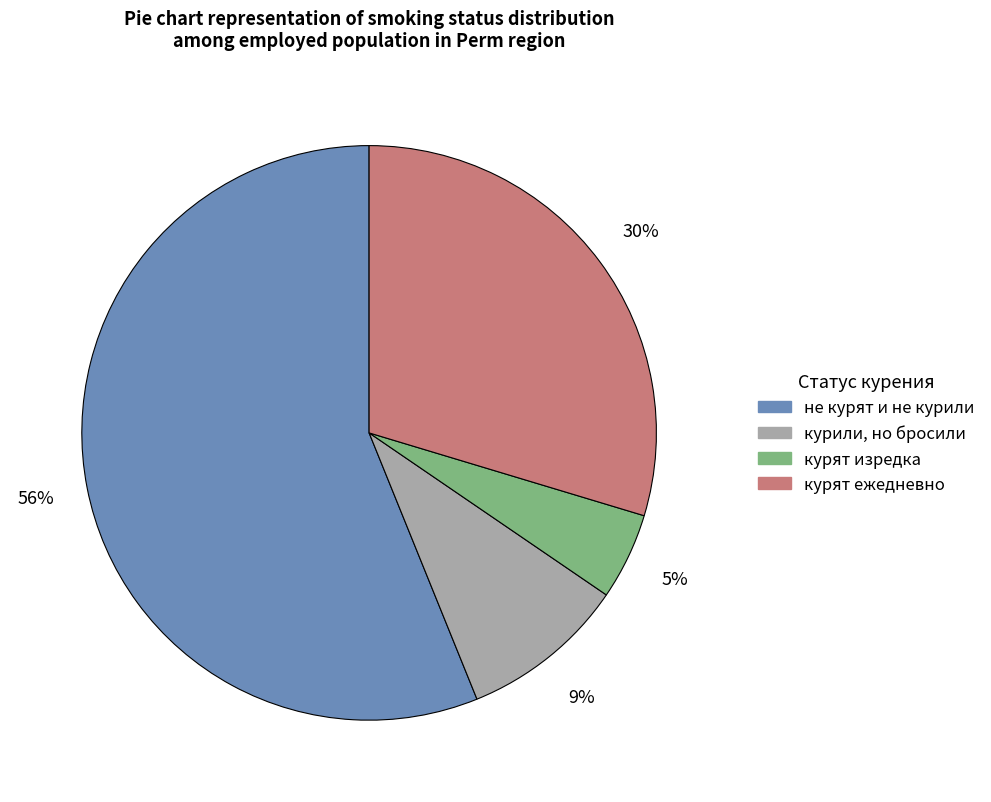

What is the smallest slice in the pie chart?

курят изредка